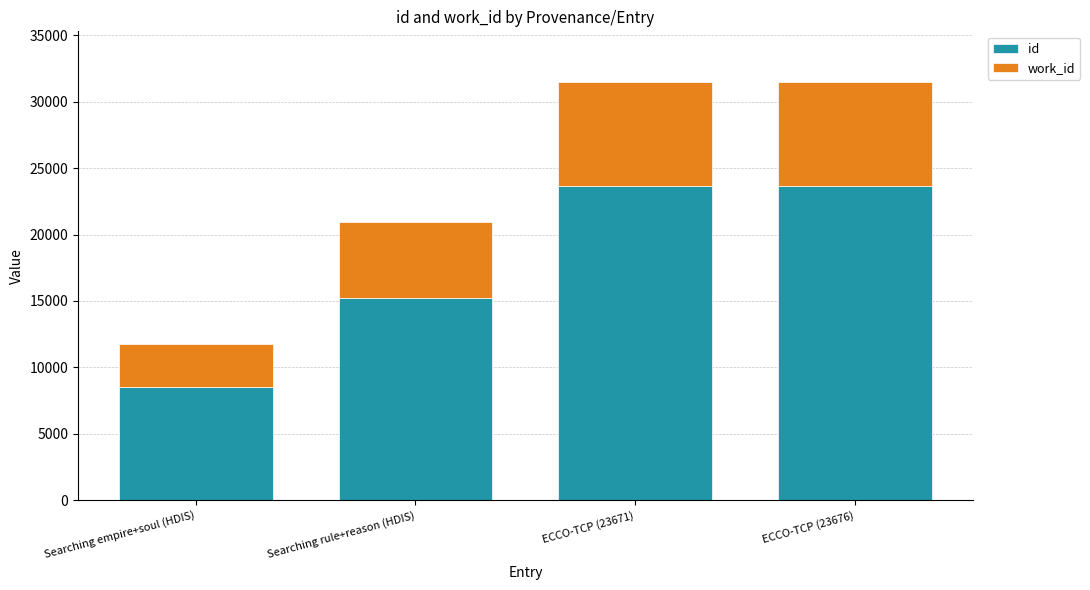

Read the id value at Searching empire+soul (HDIS).

8493